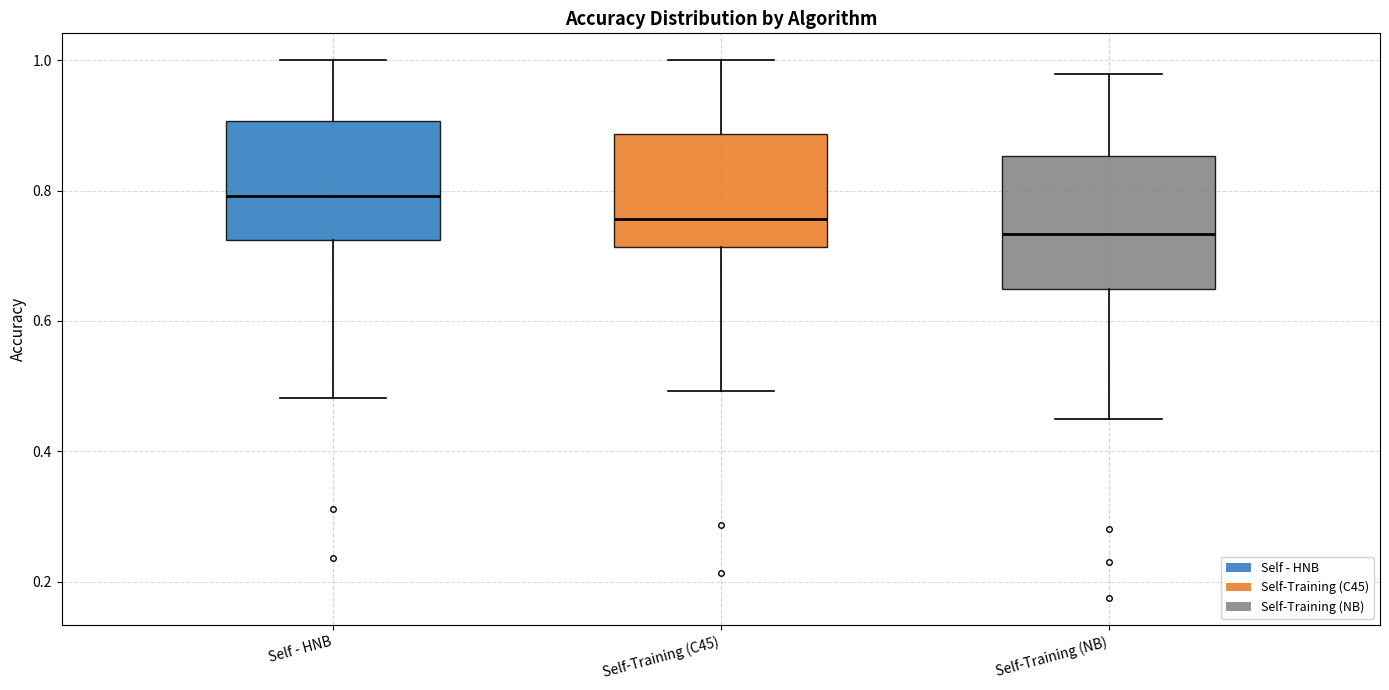

Which box is the tallest, from its lower edge to its upper edge?

Self-Training (NB)